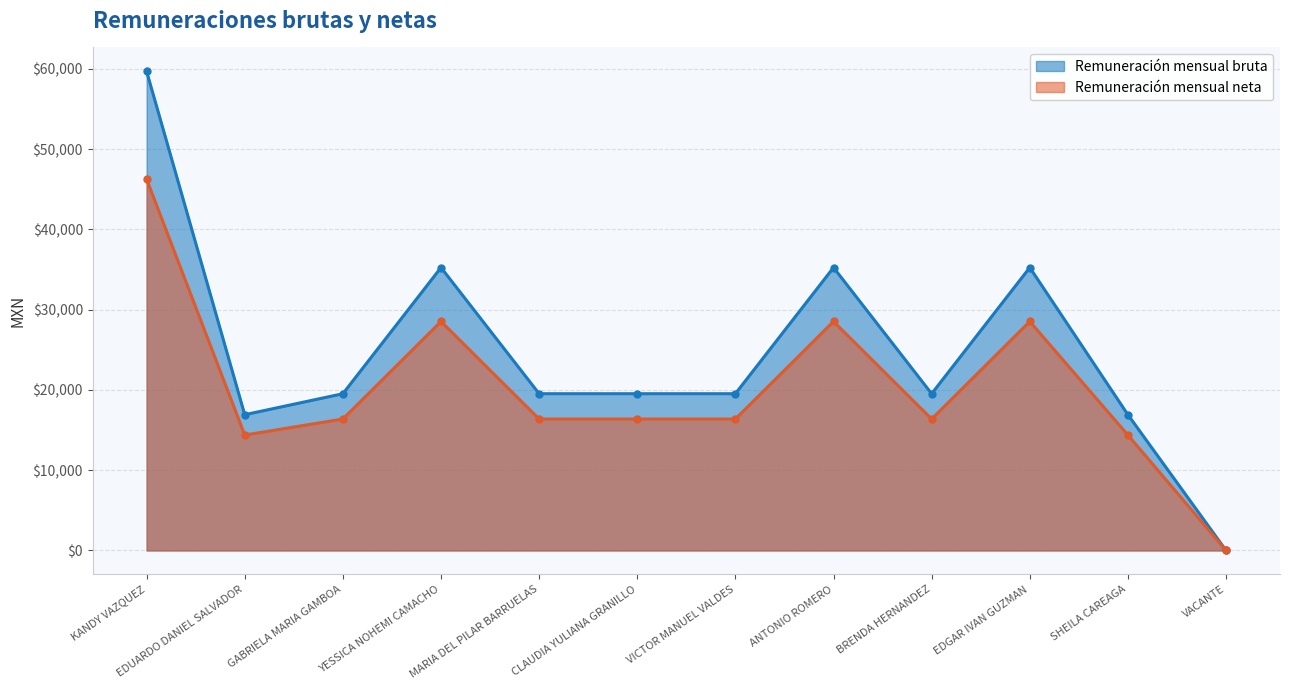

The value of Remuneración mensual bruta at BRENDA HERNANDEZ is 11005.9. True or false?

False